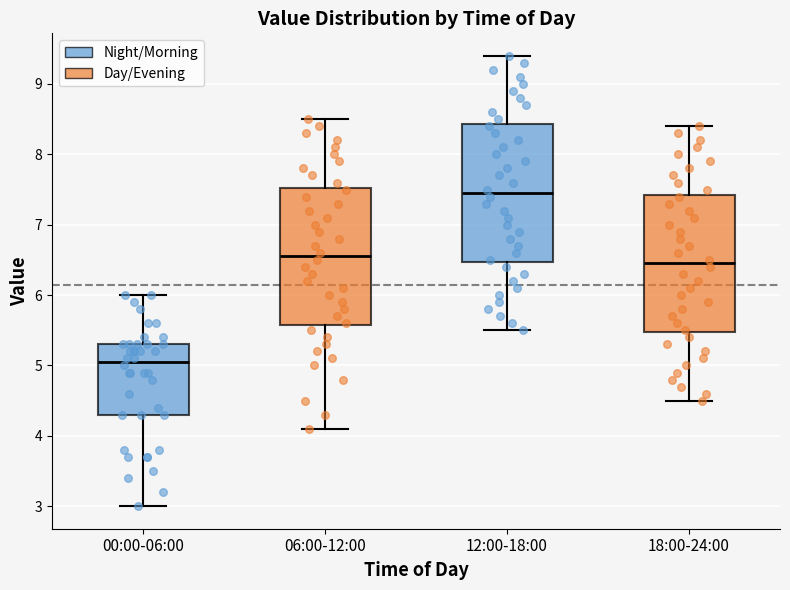

Where is the lower edge of the box for 12:00-18:00 on the y-axis? The values are not printed on the chart, so give them approximately, as read against the axis.

6.5